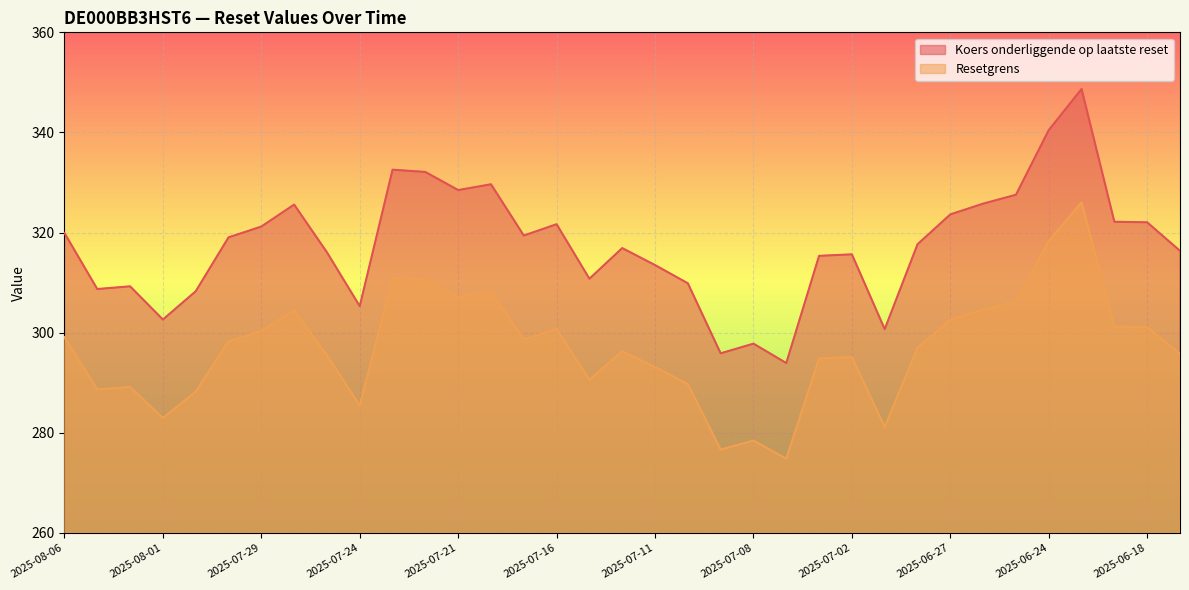

Where is the first local maximum for Koers onderliggende op laatste reset?

2025-08-04